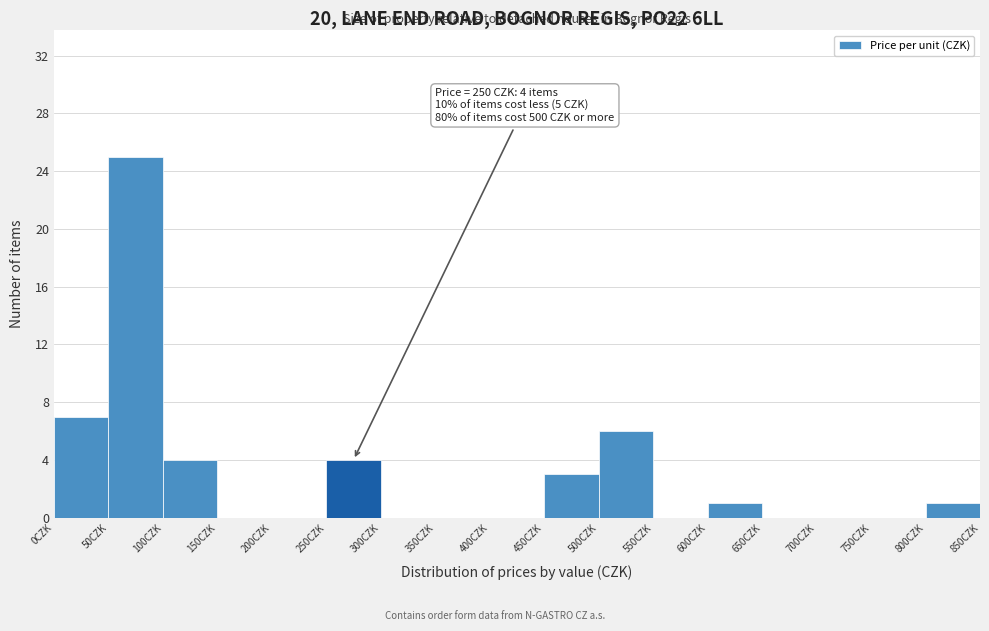

Over which range of the x-axis is the bar tallest?

50 to 100